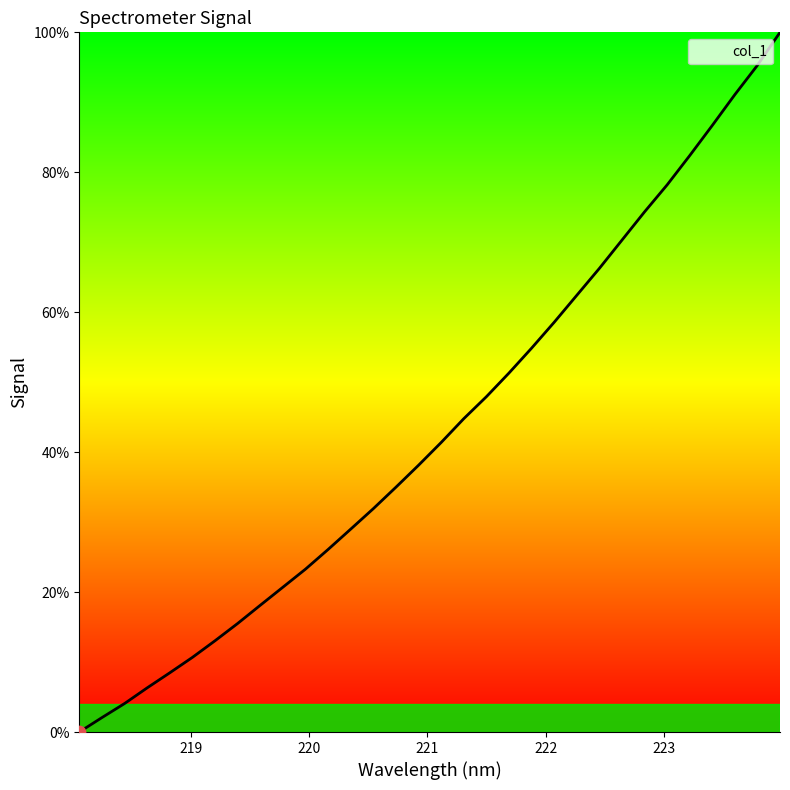

What is the difference between the maximum and minimum values?

100.0